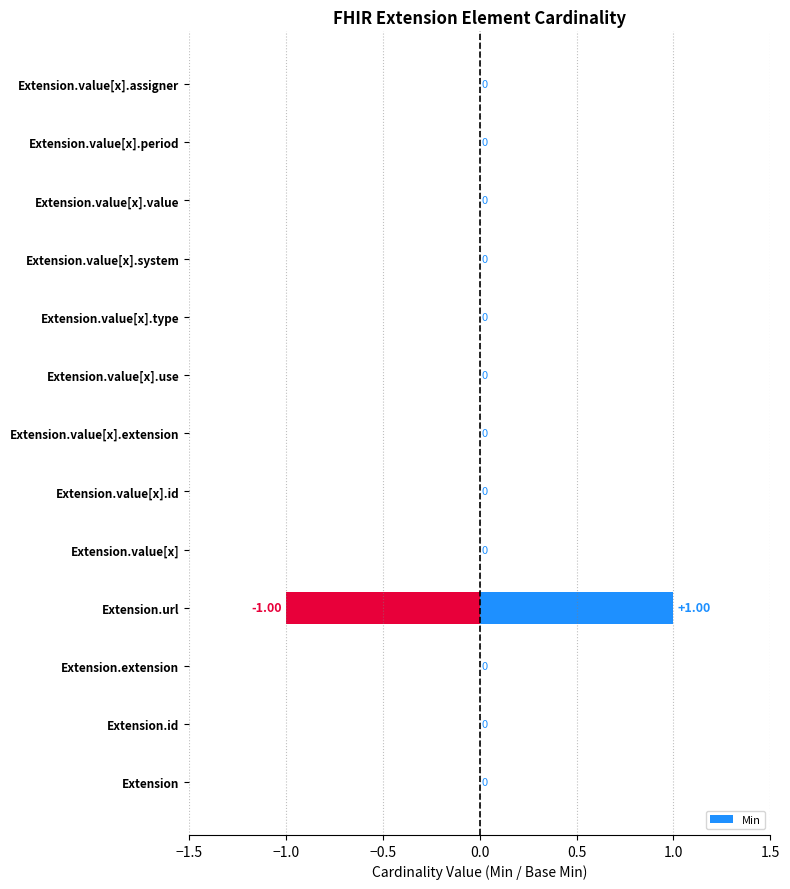

Which series has the widest spread of values?

Min